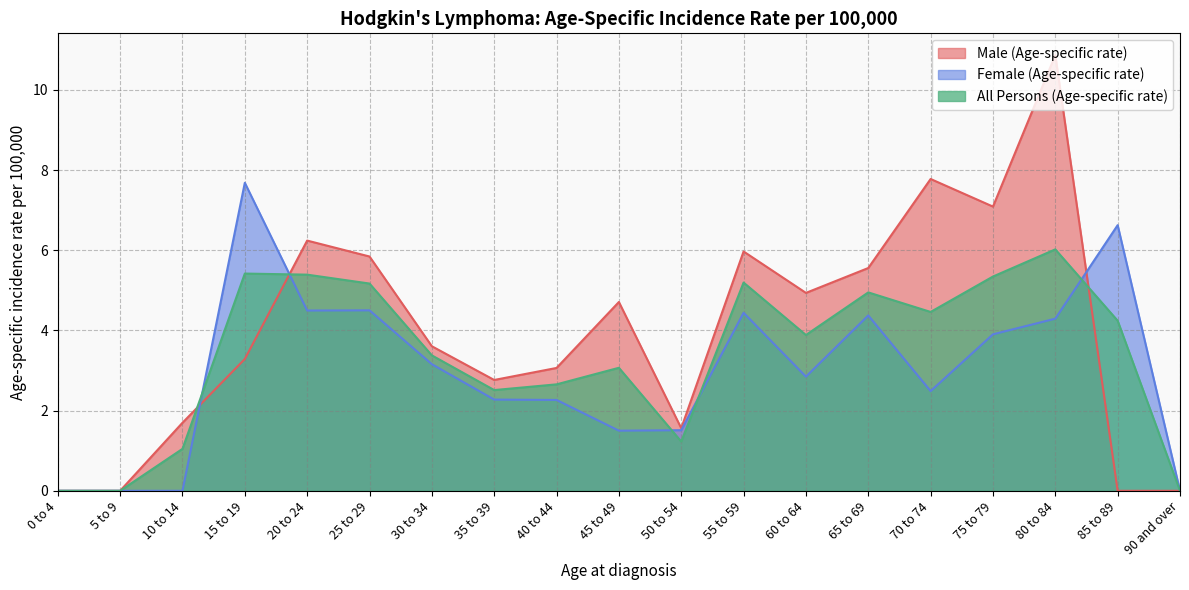

List the series in order of their peak value, lowest first.

All Persons (Age-specific rate), Female (Age-specific rate), Male (Age-specific rate)